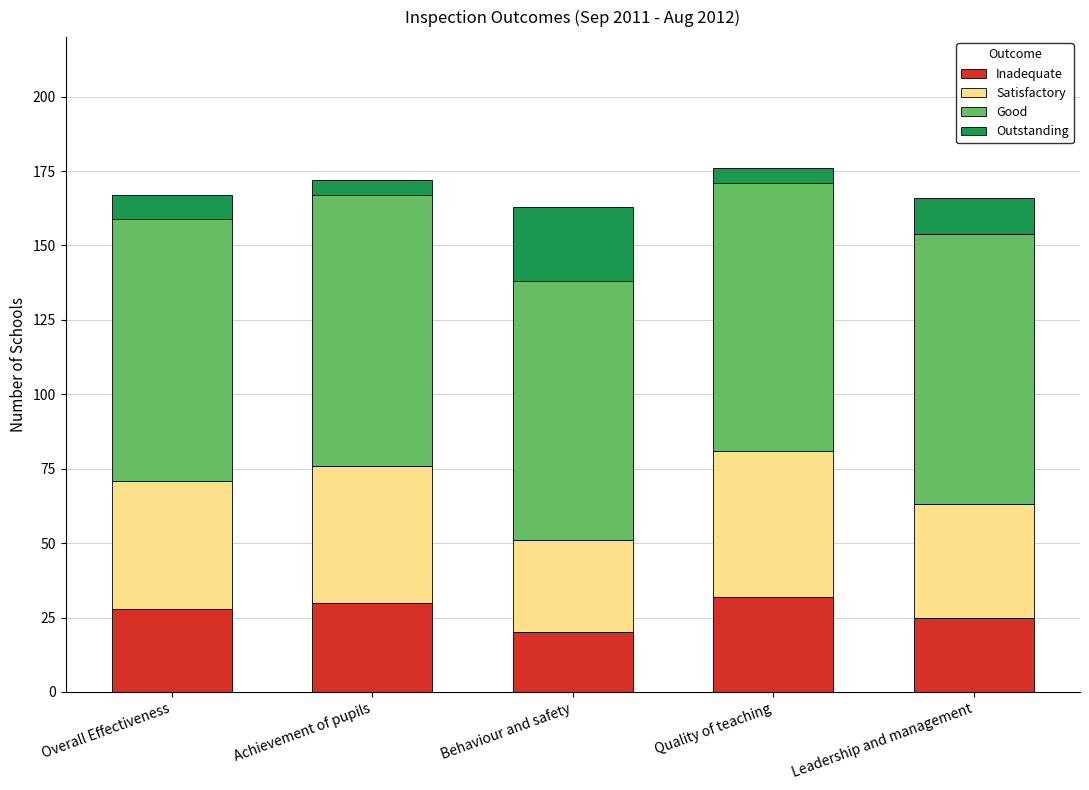

Which category has the lowest value in the Inadequate series?

Behaviour and safety